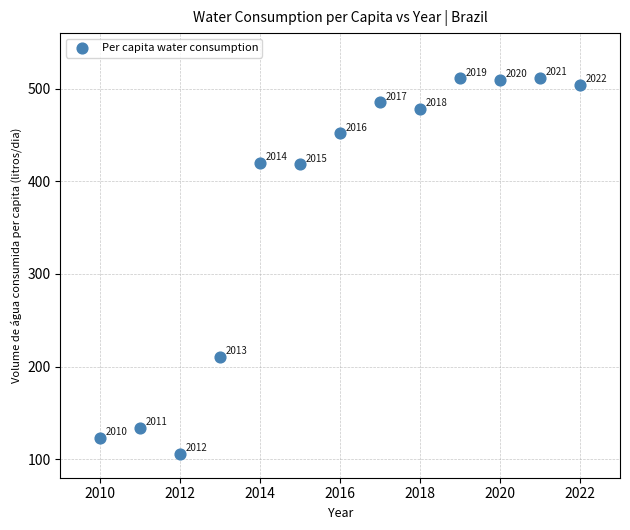

What Y value in the scatter plot is closest to 308?

210.7